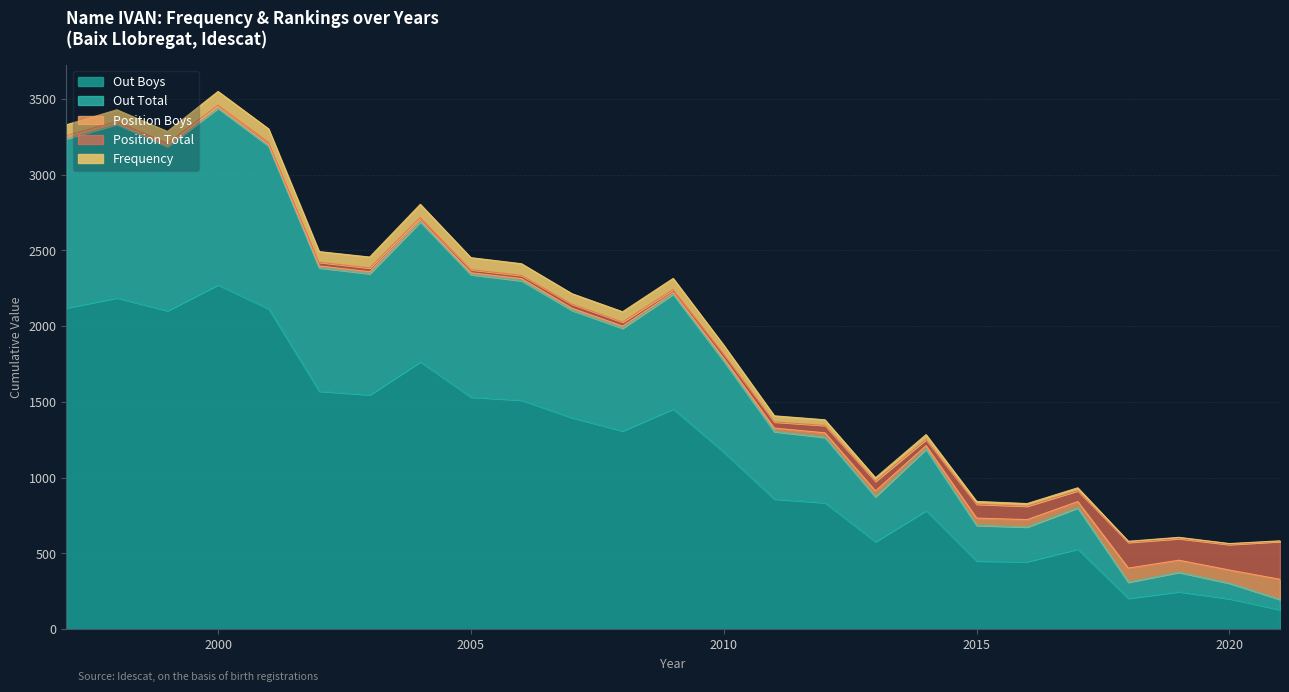

What is the sum of all Position Boys values?

800